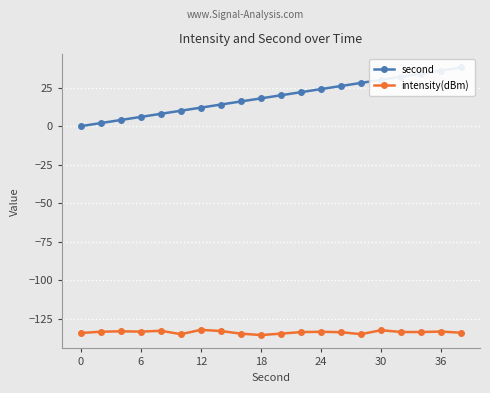

What is the lowest value of the intensity(dBm) series?

-135.4